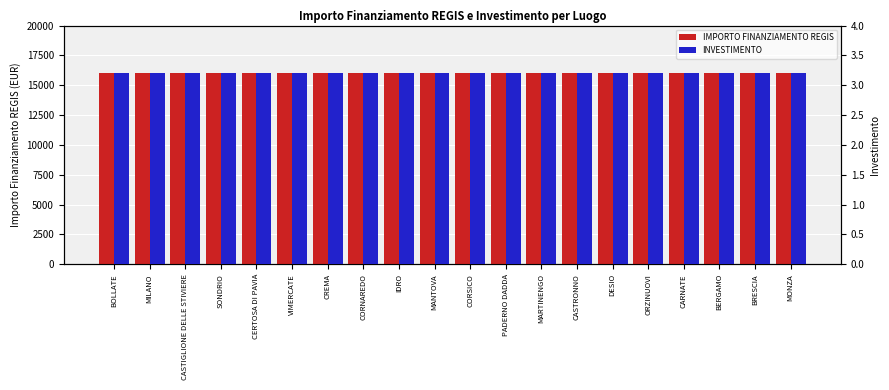

At which category is the sum across all series the highest?

BOLLATE